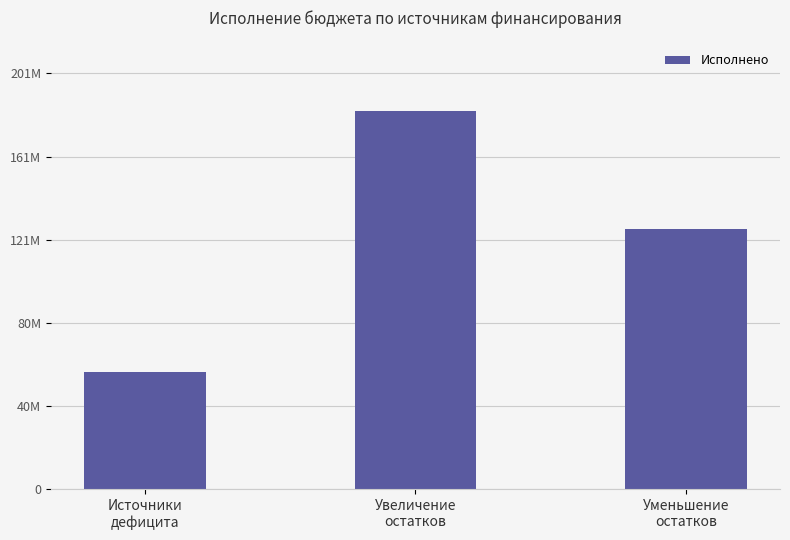

Are the bars horizontal?

No